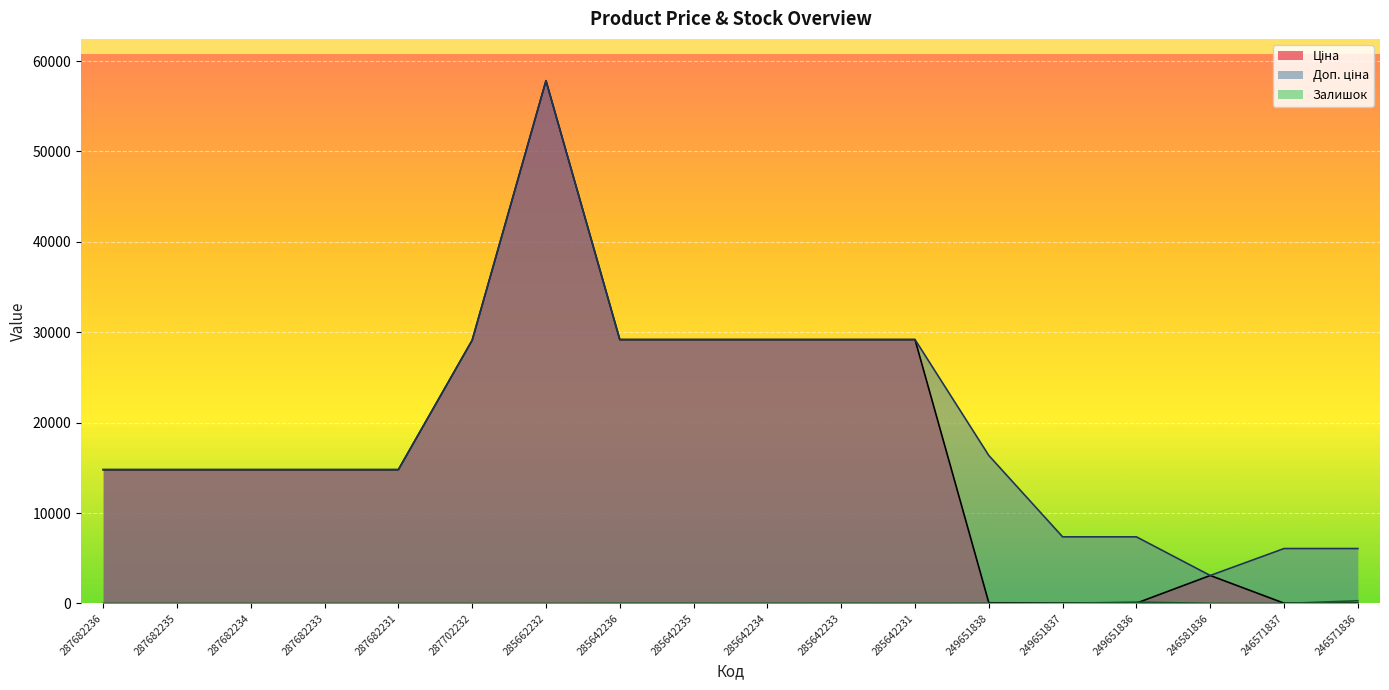

What is the difference between the maximum and minimum values in the Ціна series?

57799.2